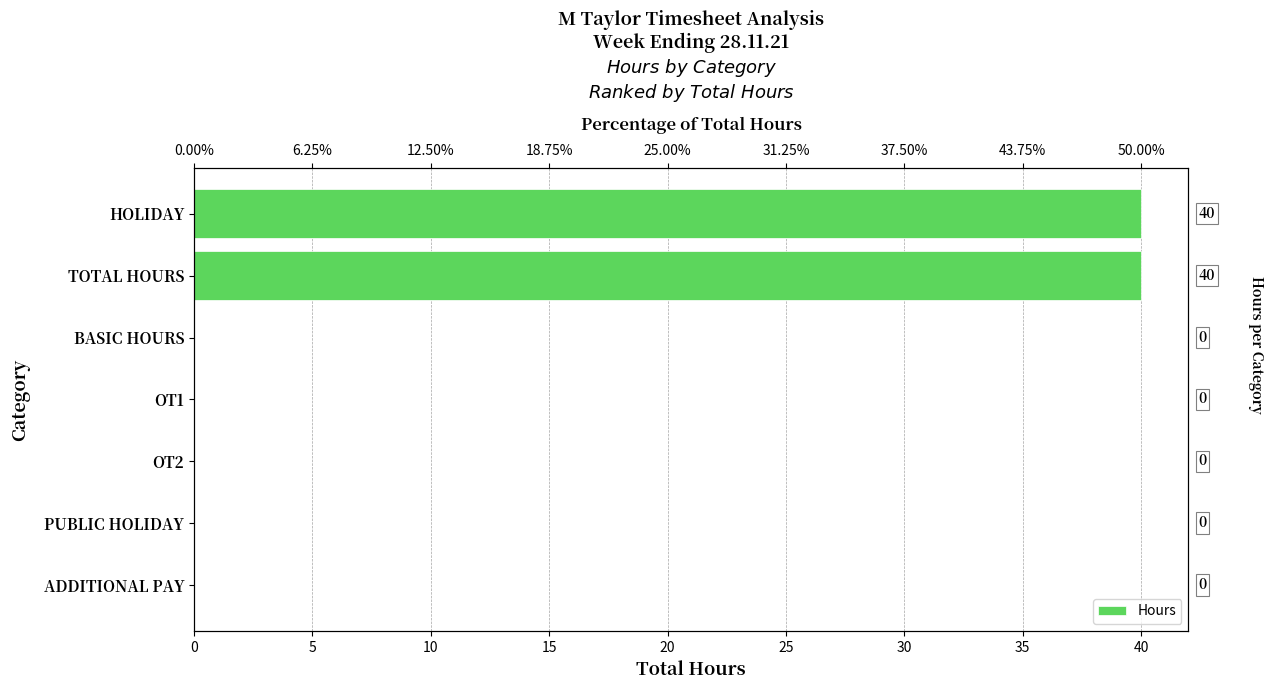

Does the chart contain any negative values?

No